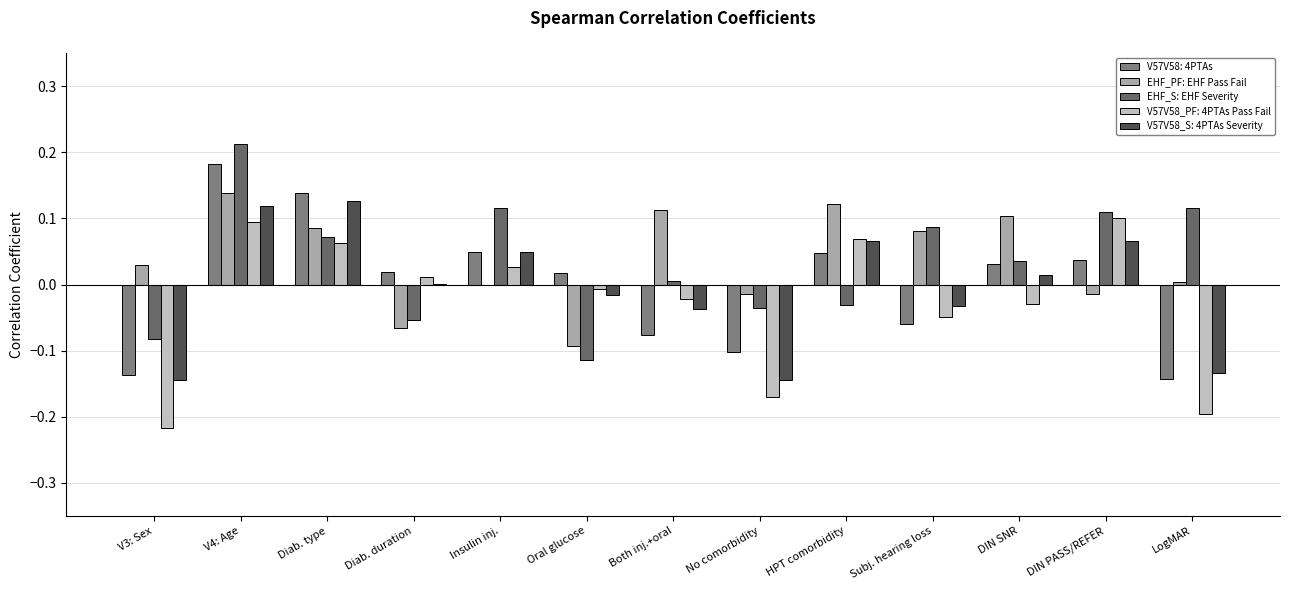

Are the bars horizontal?

No